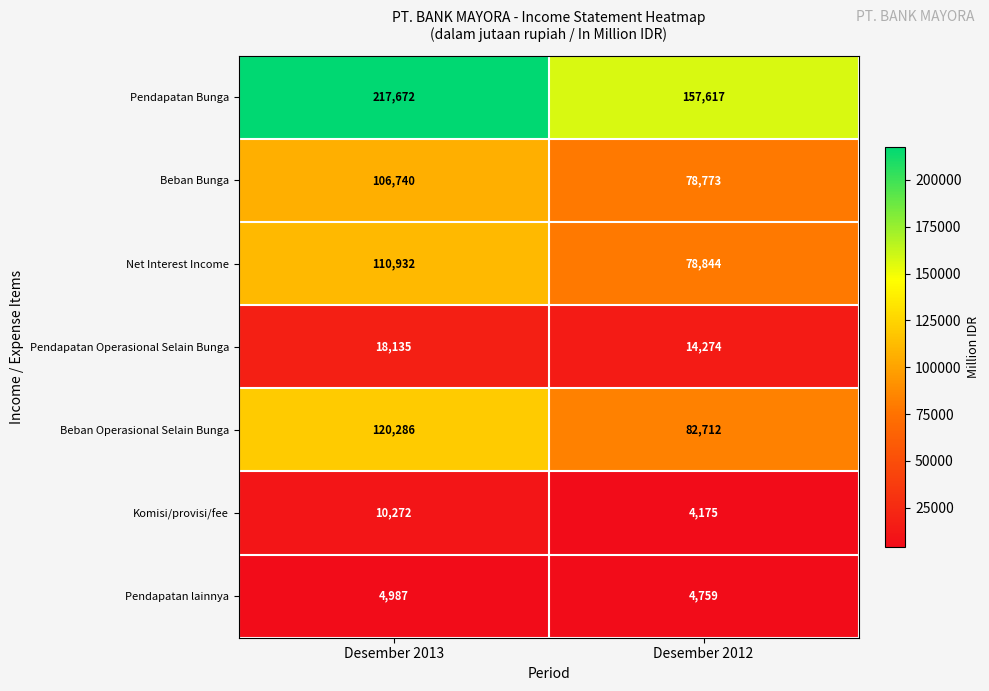

Which series changed the most between Desember 2013 and Desember 2012?

Pendapatan Bunga